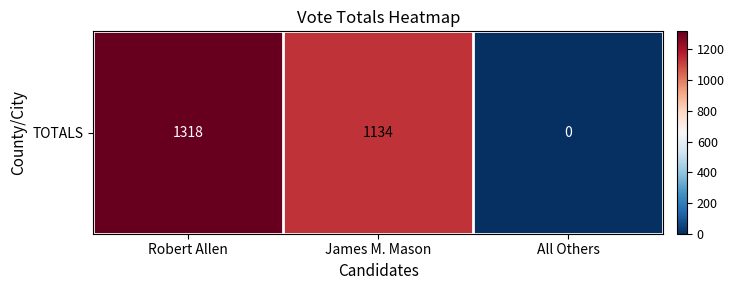

How many categories are shown in the chart?

3